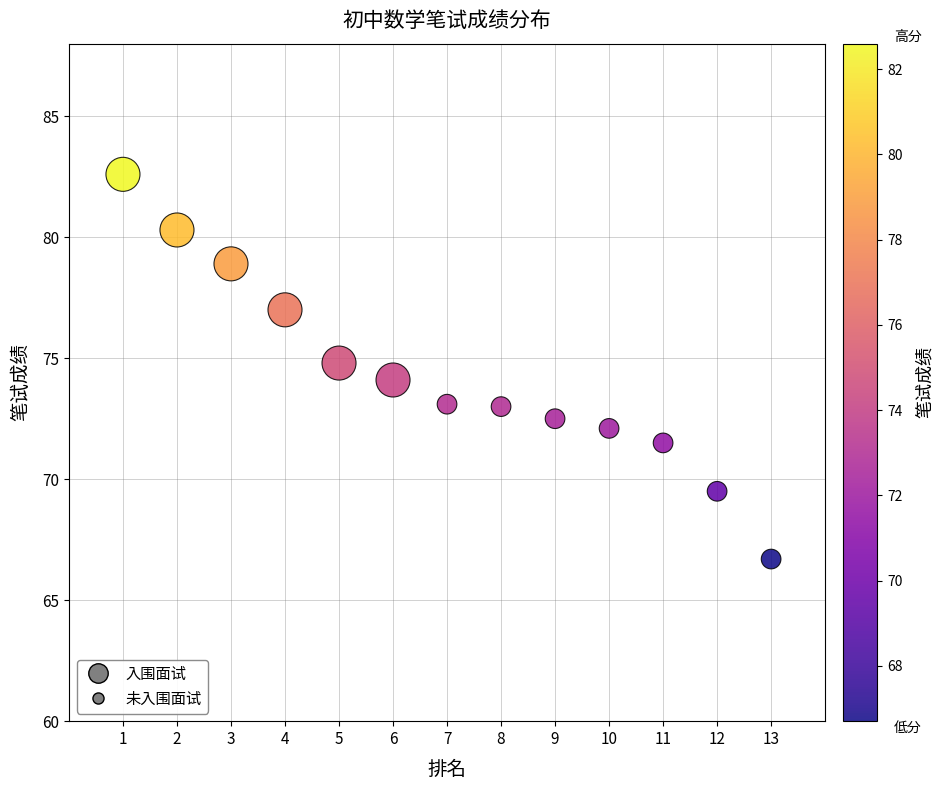

What is the range of X values (max minus min)?

12.0